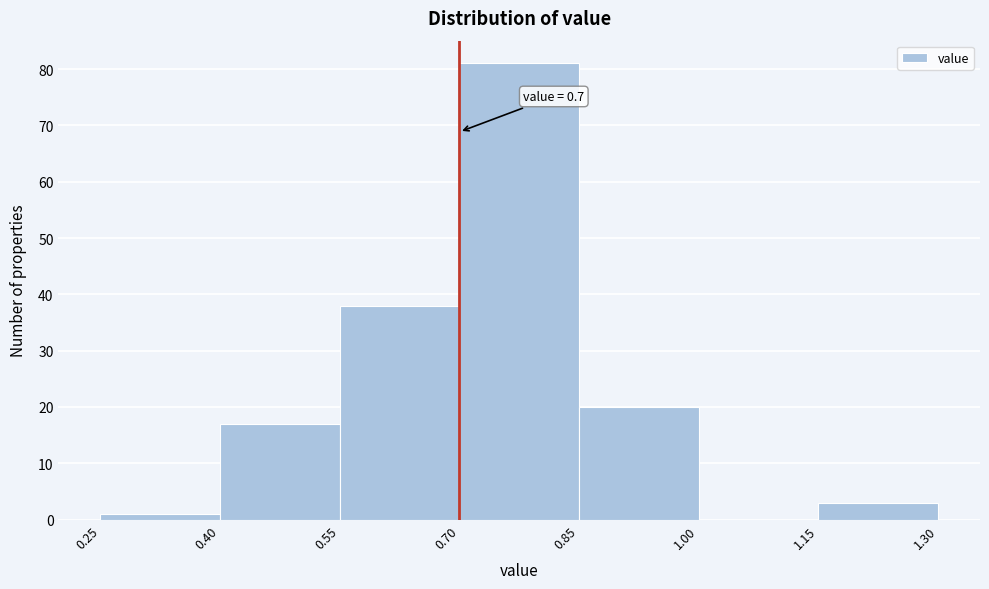

Over which range of the x-axis is the bar tallest?

0.70 to 0.85